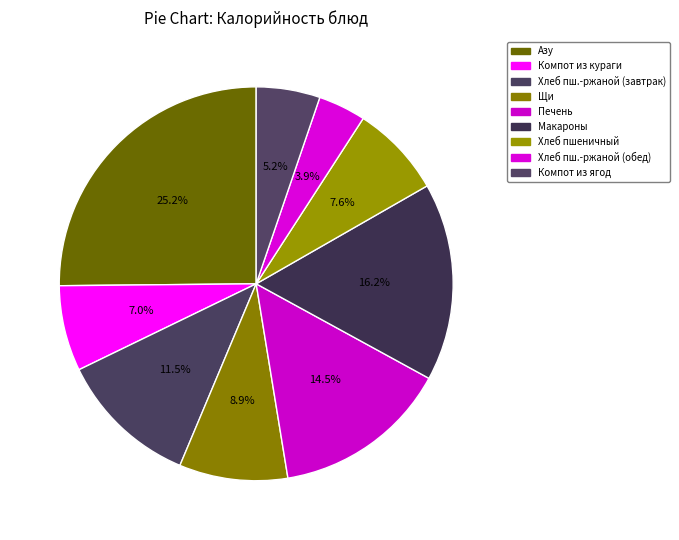

How many slices are in this pie chart?

9